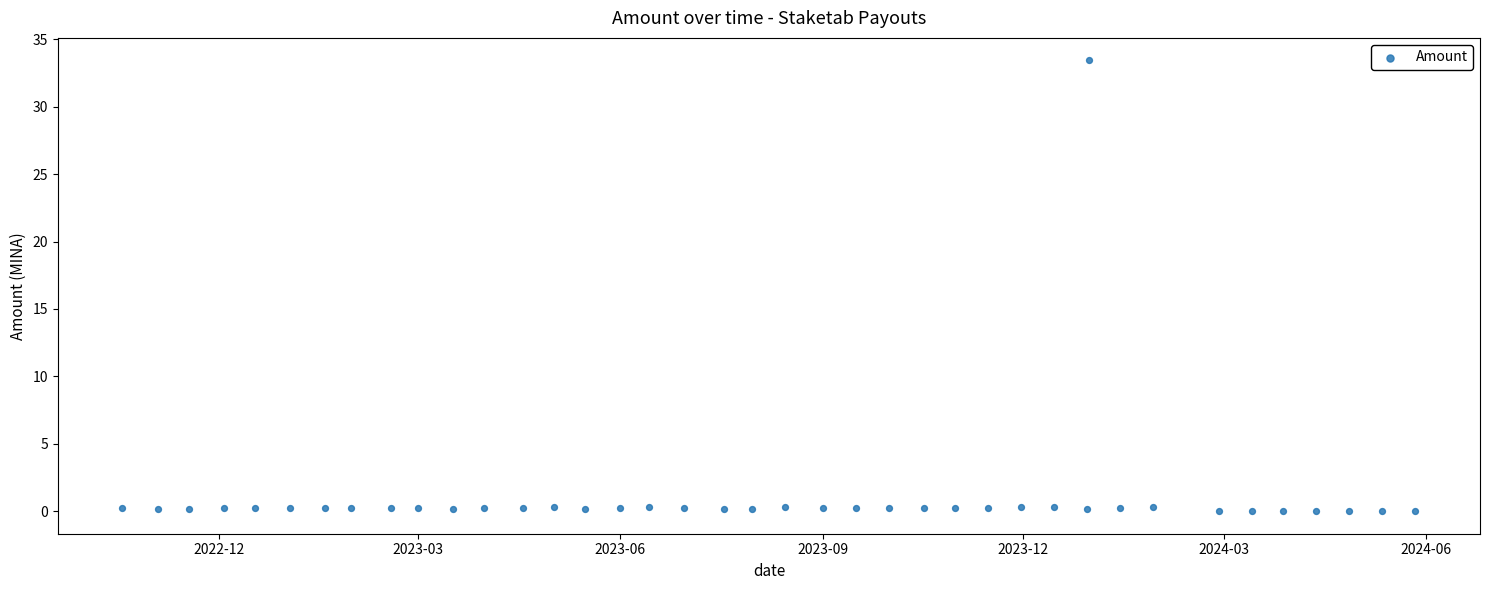

What is the range of Y values (max minus min)?

33.4